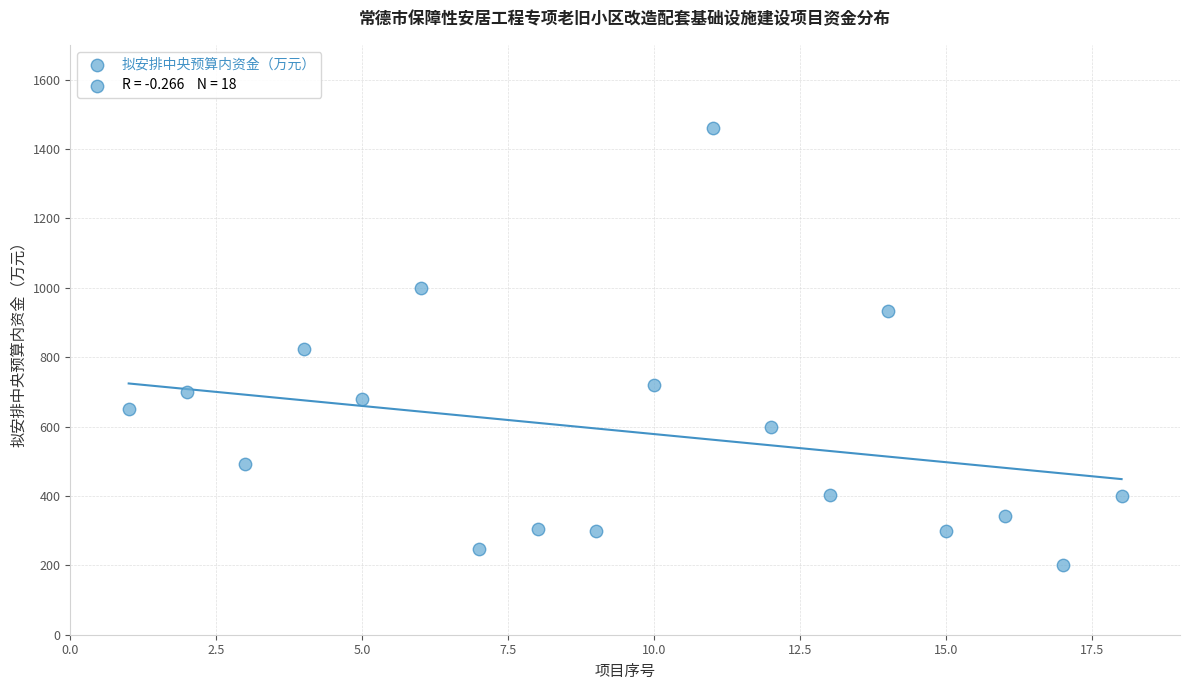

What is the range of Y values (max minus min)?

1261